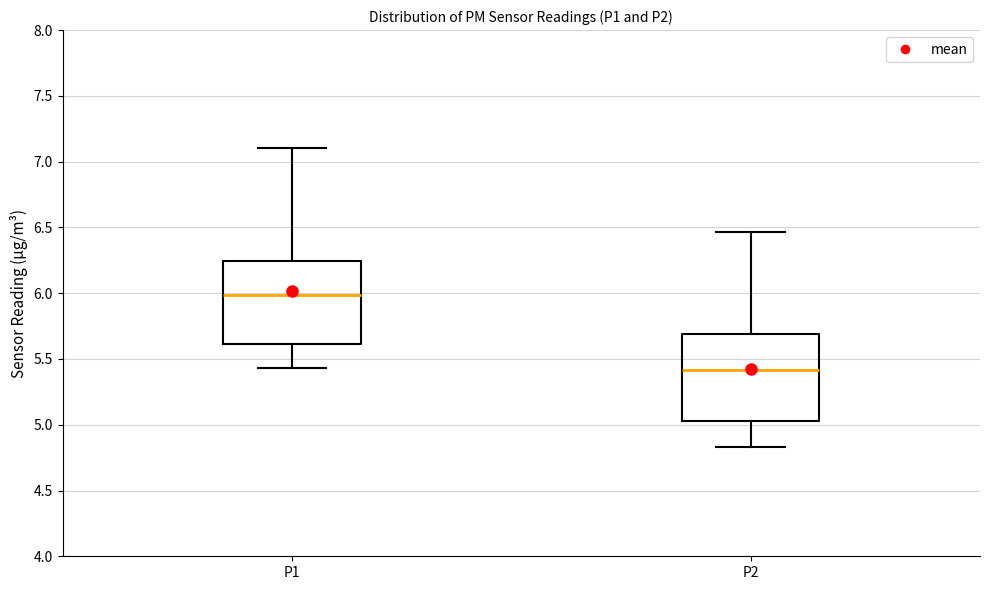

Reading left to right, read every box against the y-axis: the position of its median line, the range the box covers, and the ends of its whiskers. The values are not printed on the chart, so give them approximately, as read against the axis.

P1: median 6.00, box 5.60 to 6.25, whiskers 5.45 to 7.10
P2: median 5.40, box 5.05 to 5.70, whiskers 4.85 to 6.45